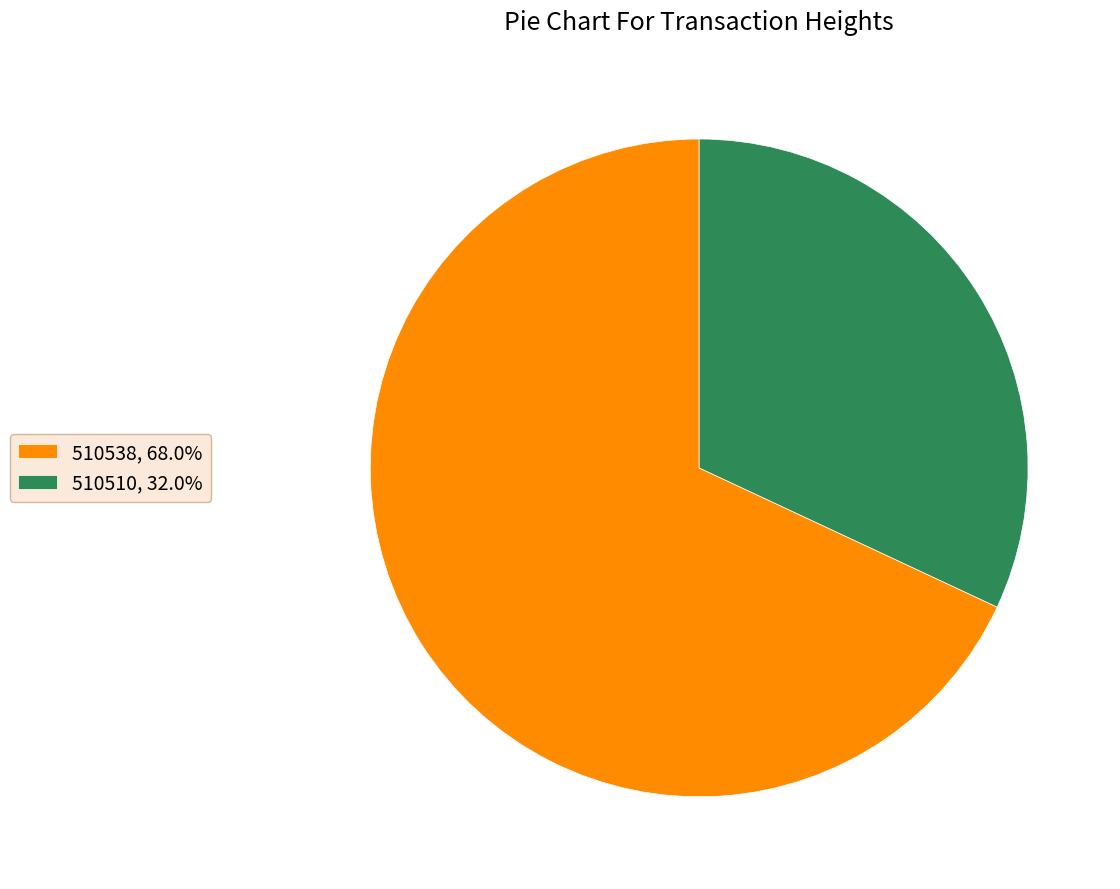

What is the largest slice in the pie chart?

510538